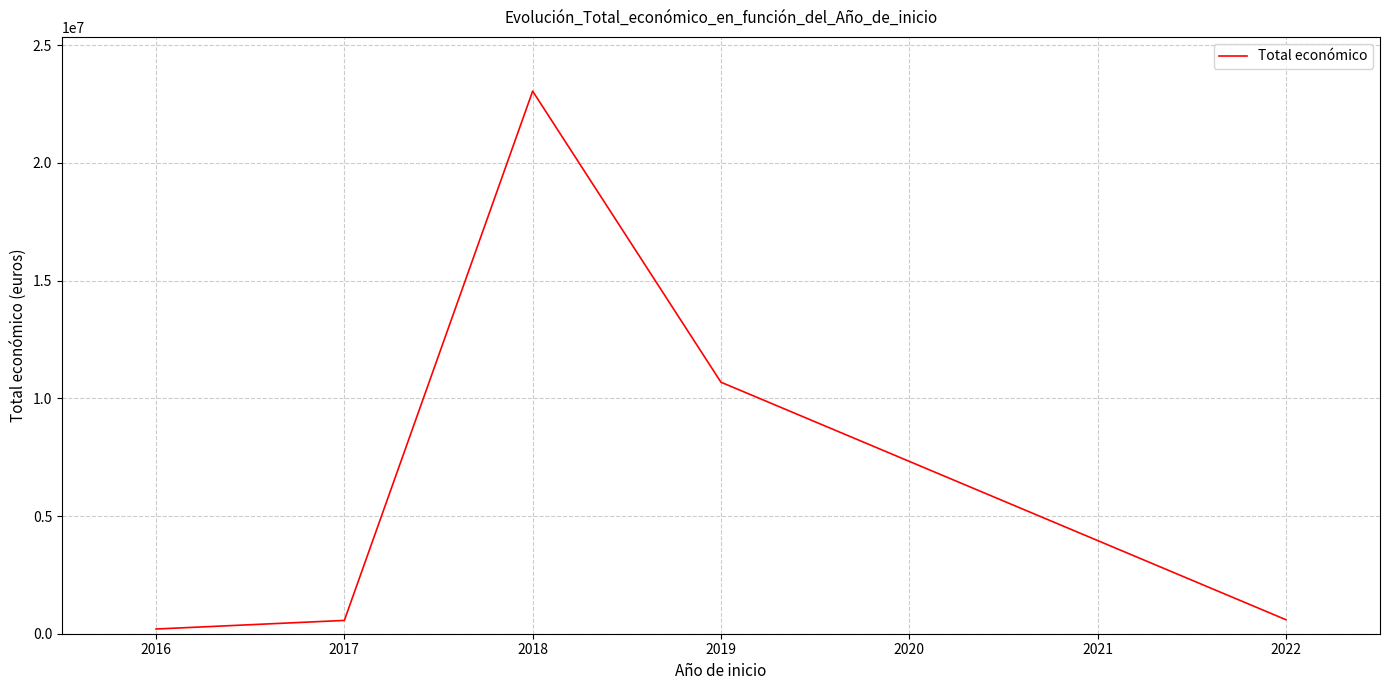

What is the ratio of the value at 2016 to the value at 2019?

0.0